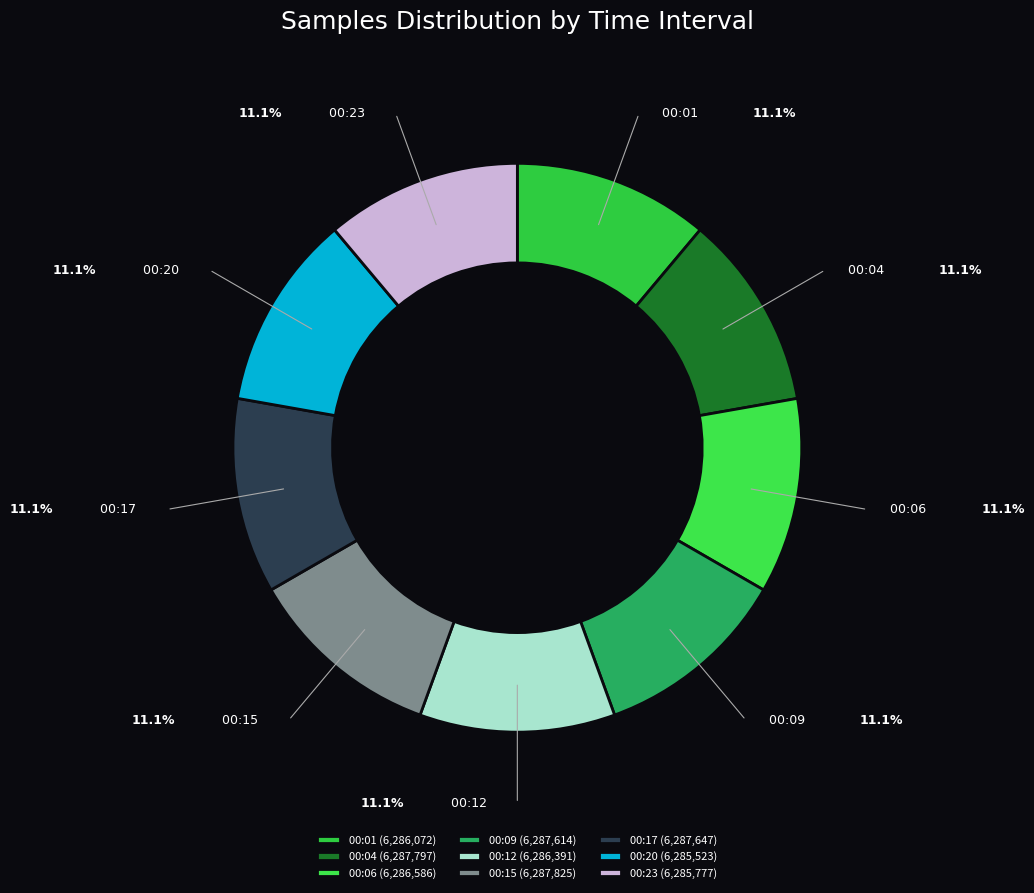

How much of the chart is everything except 00:12?

88.9%